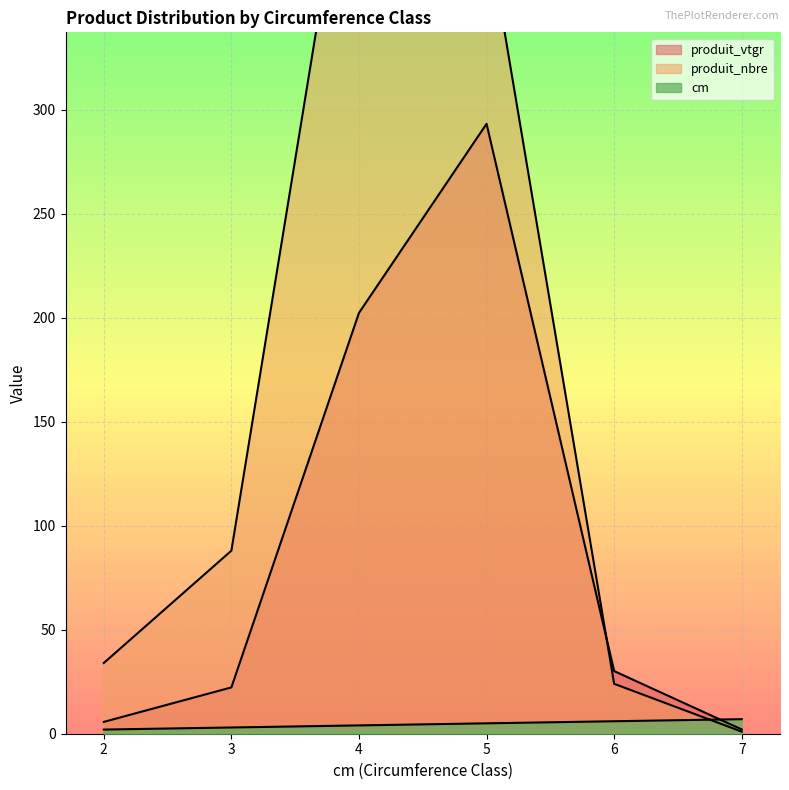

What is the minimum value shown in the chart?

1.0